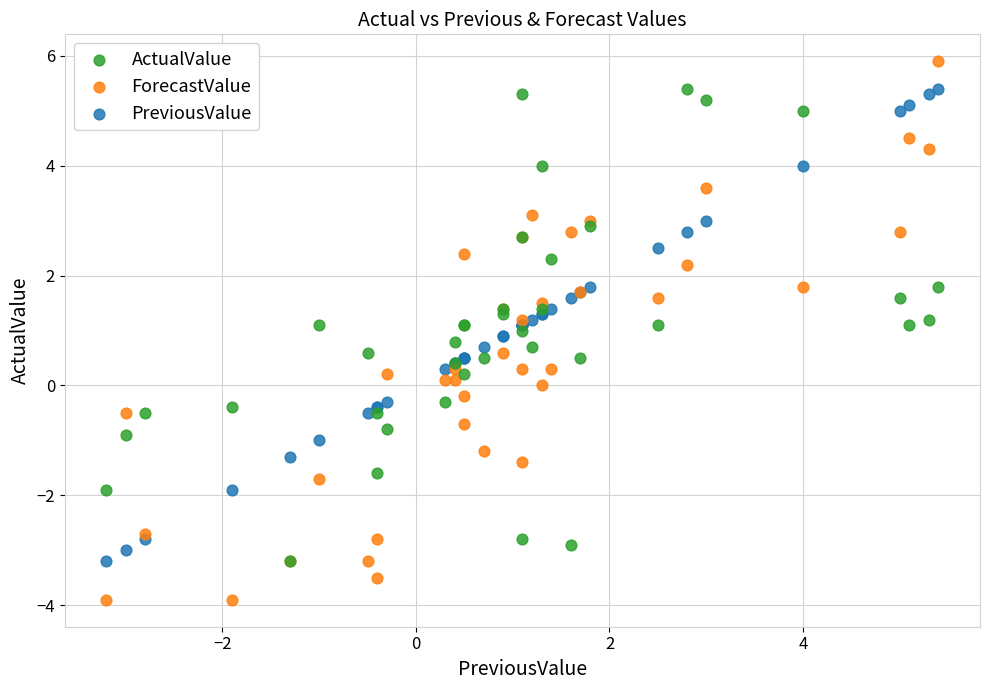

Which series reaches the maximum Y coordinate?

ForecastValue